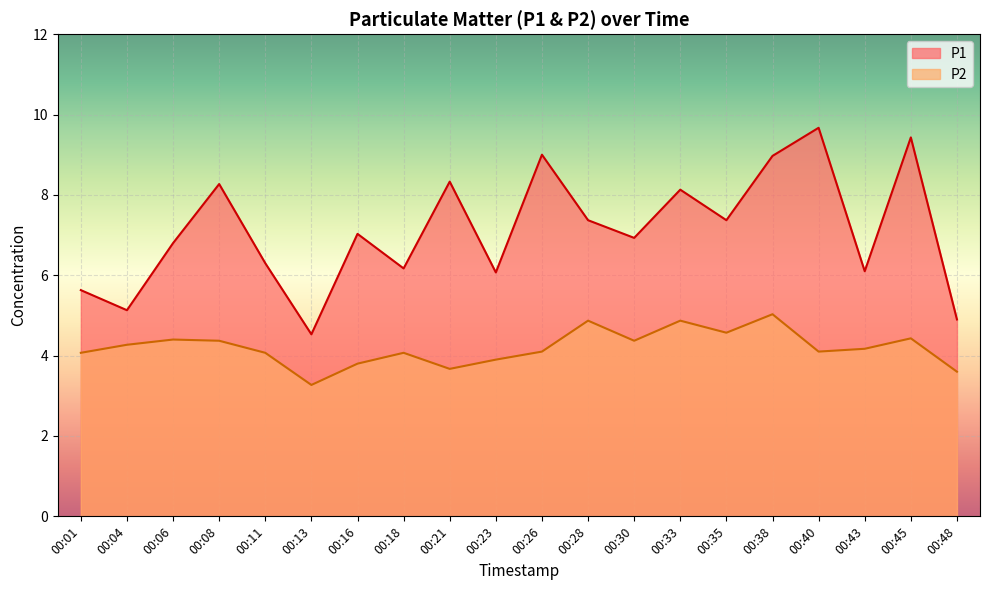

At which label is P1 closest to 7?

00:16